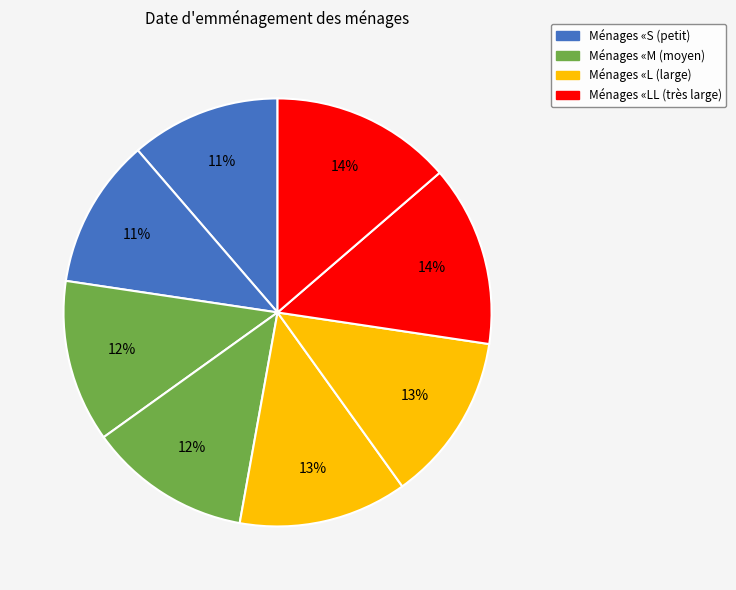

Count the number of slices in the pie.

8